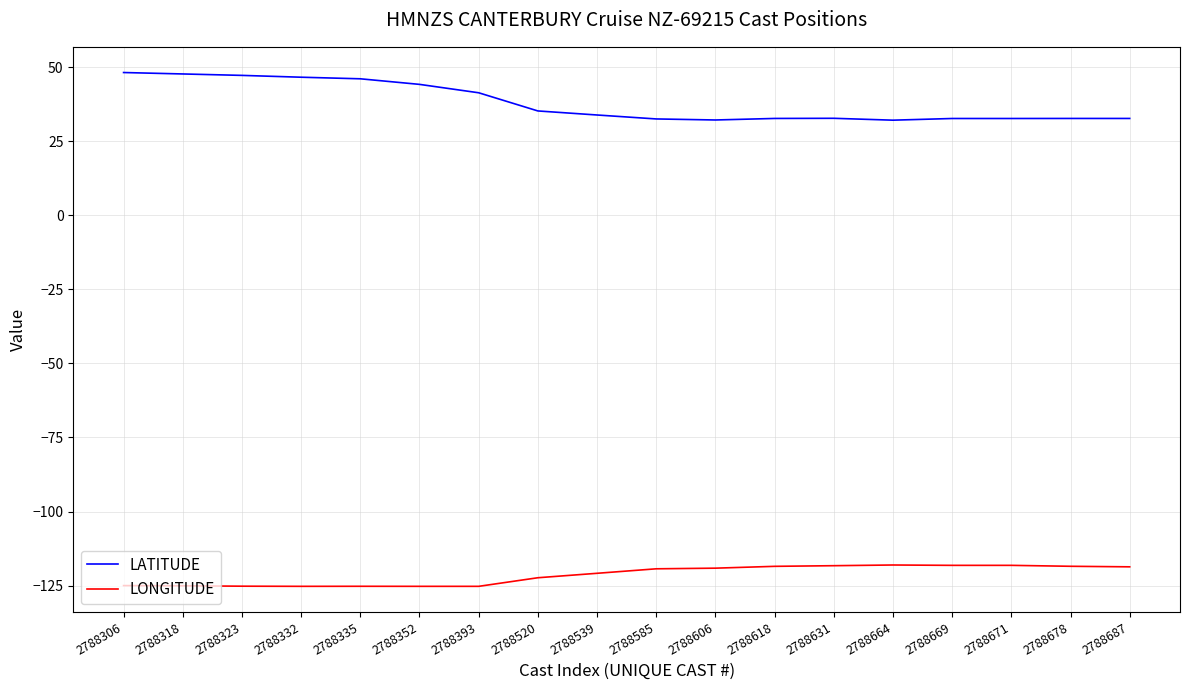

What is the greatest value displayed?

48.2